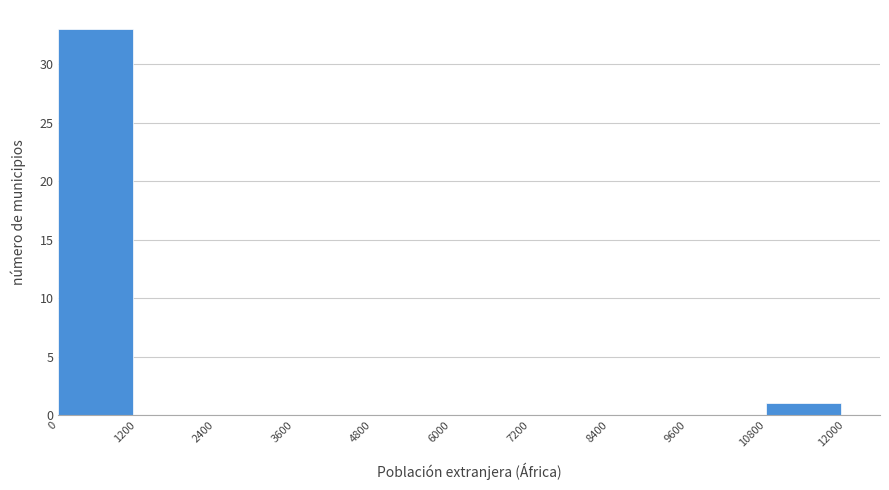

How tall is the bar that spans 10800 to 12000 on the x-axis? The values are not printed on the chart, so give them approximately, as read against the axis.

1